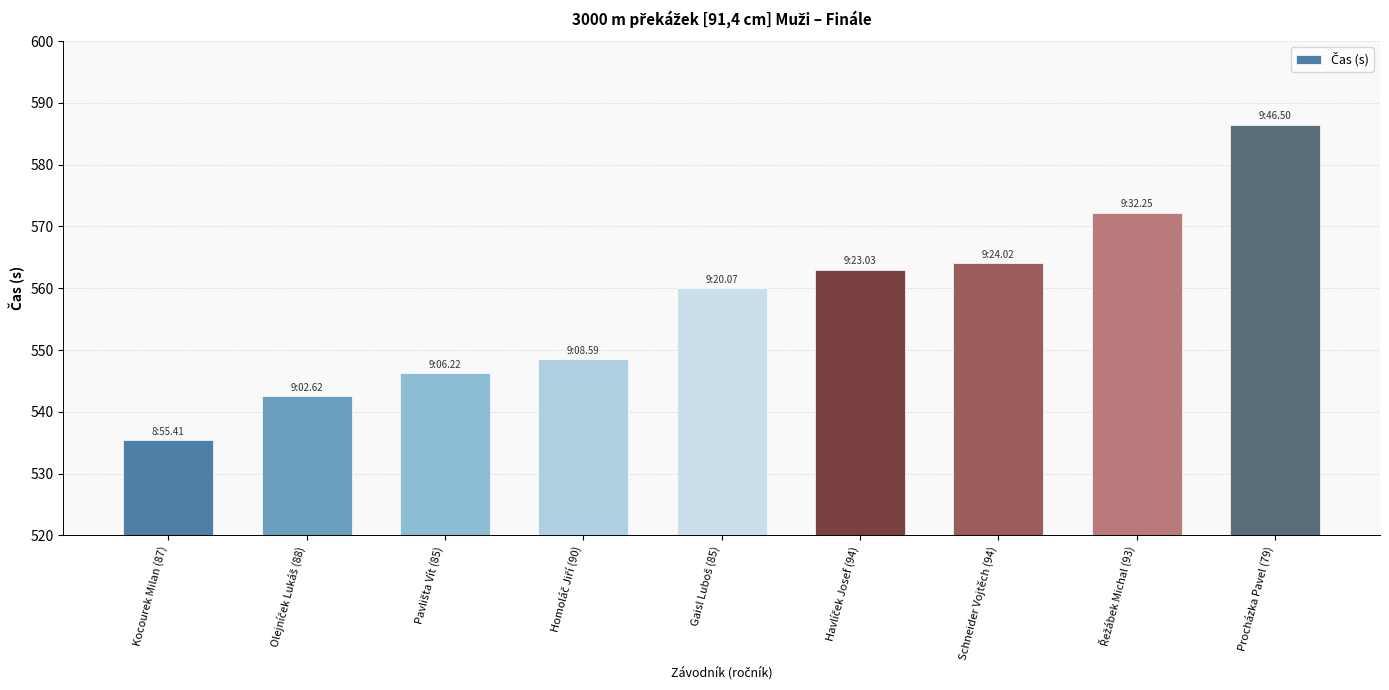

At which category does the chart reach its minimum across all series?

Kocourek Milan (87)